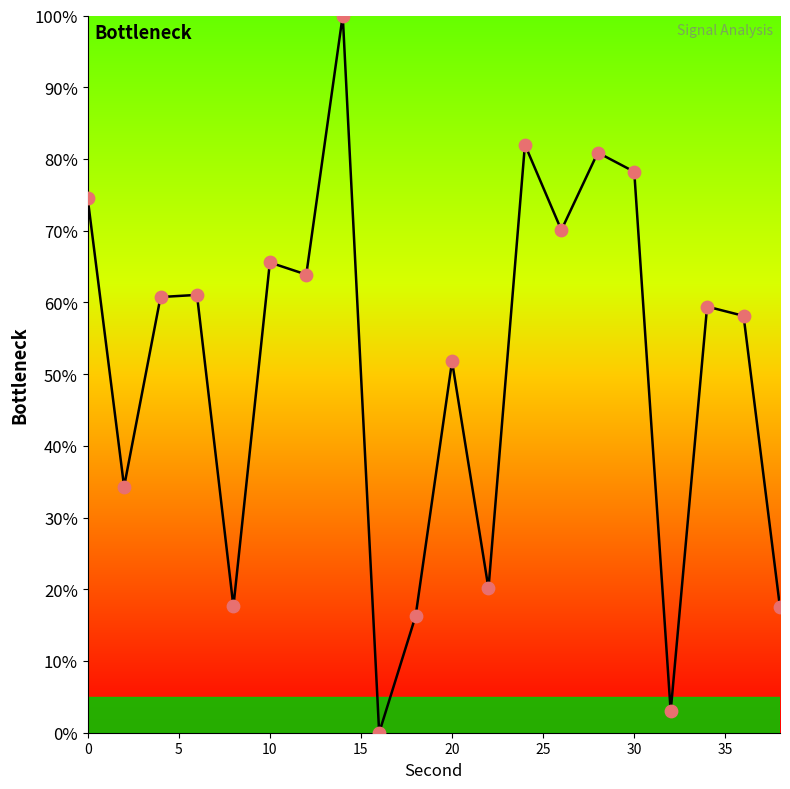

What is the maximum value shown in the chart?

100.0